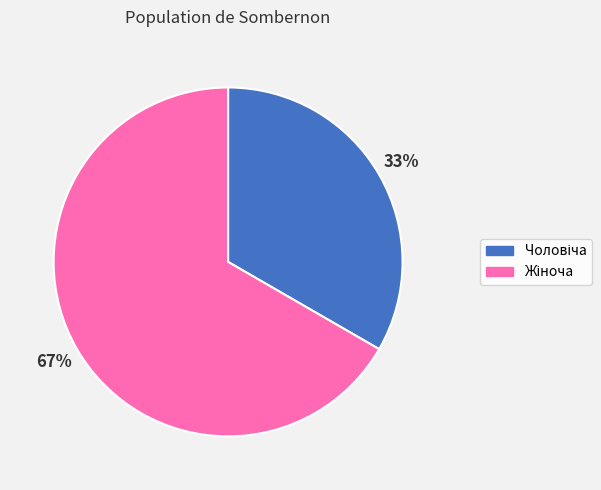

To the nearest percent, what is the average slice percentage?

50%